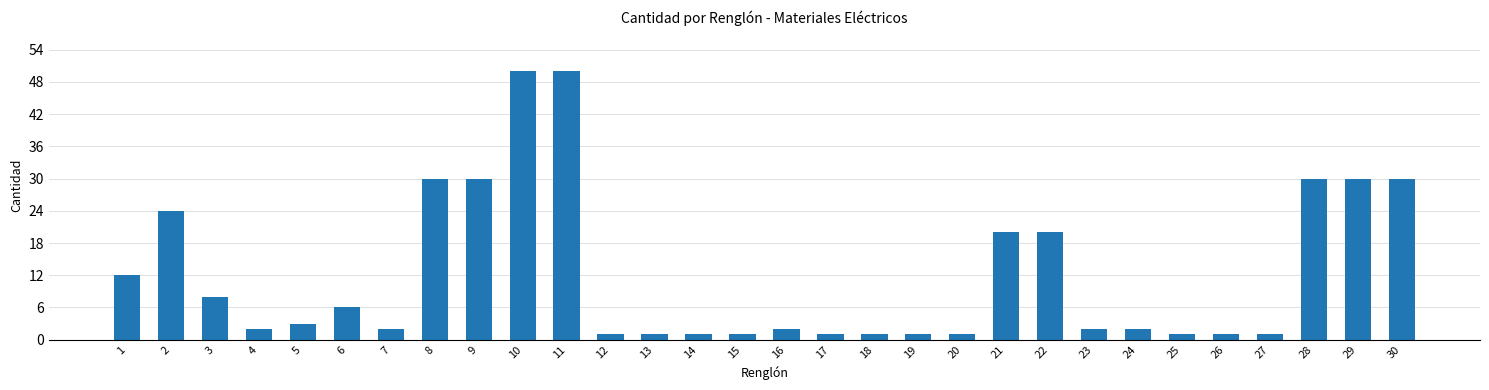

What value does the data have at 9, to the nearest 10?

30